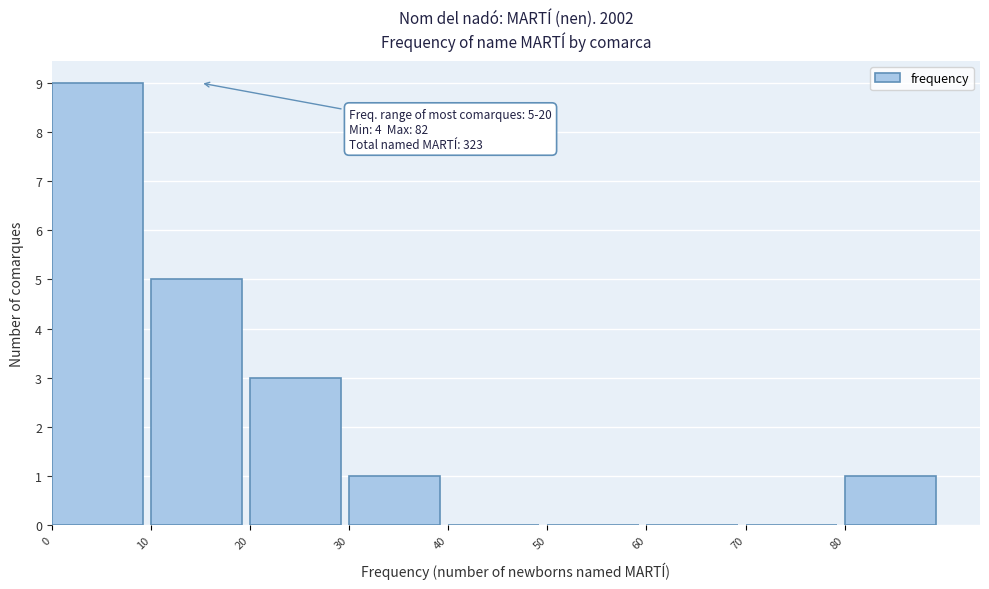

Which range on the x-axis has the tallest bar?

0 to 10